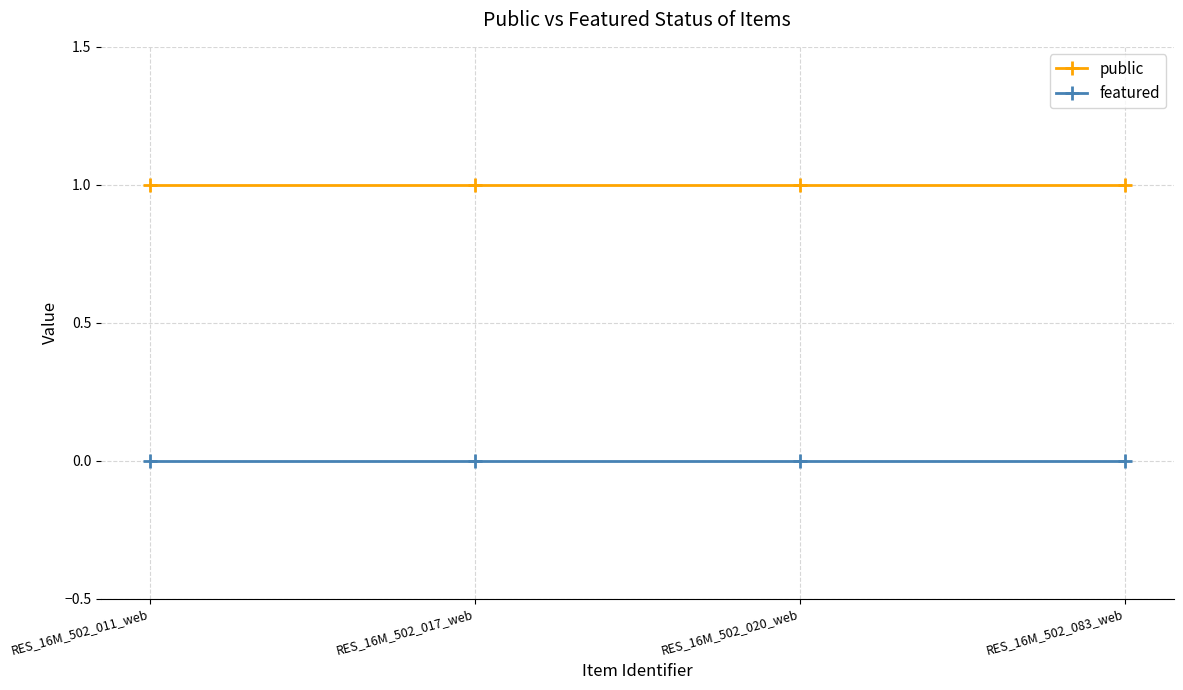

Is the value of public at RES_16M_502_011_web greater than the value of featured at RES_16M_502_083_web?

Yes